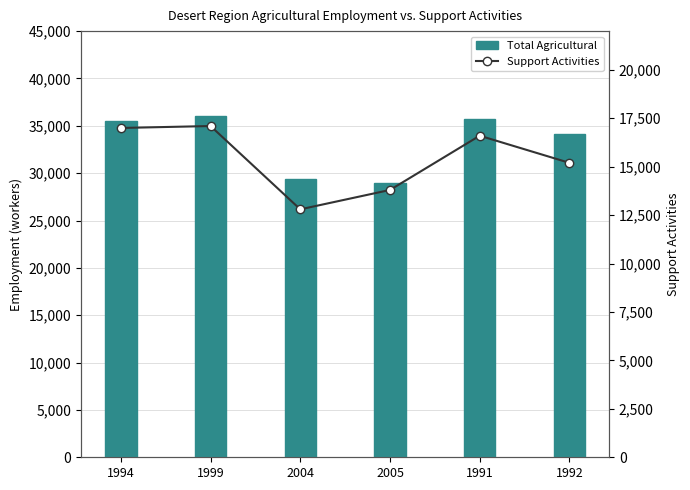

At how many categories does at least one series exceed 24709?

6